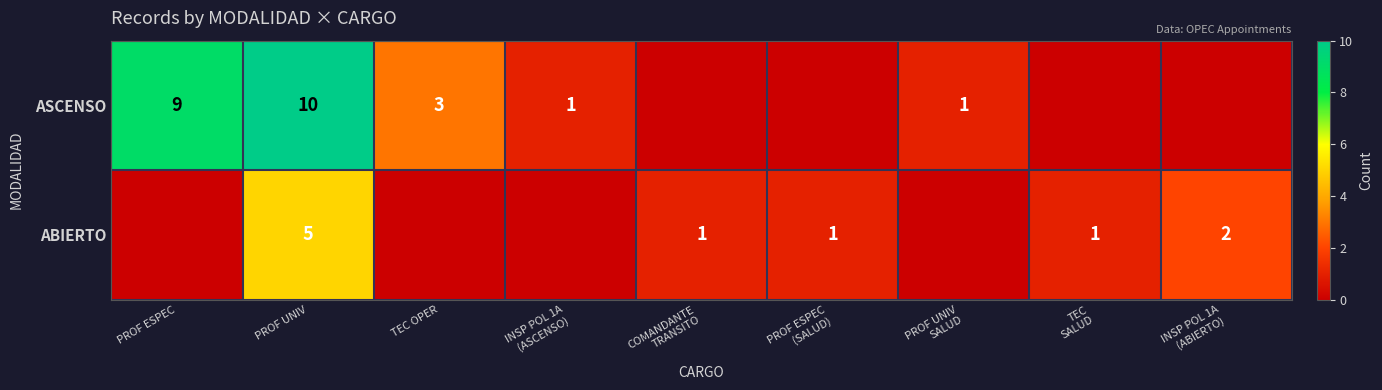

What is the total value across all series at INSP POL 1A
(ABIERTO)?

2